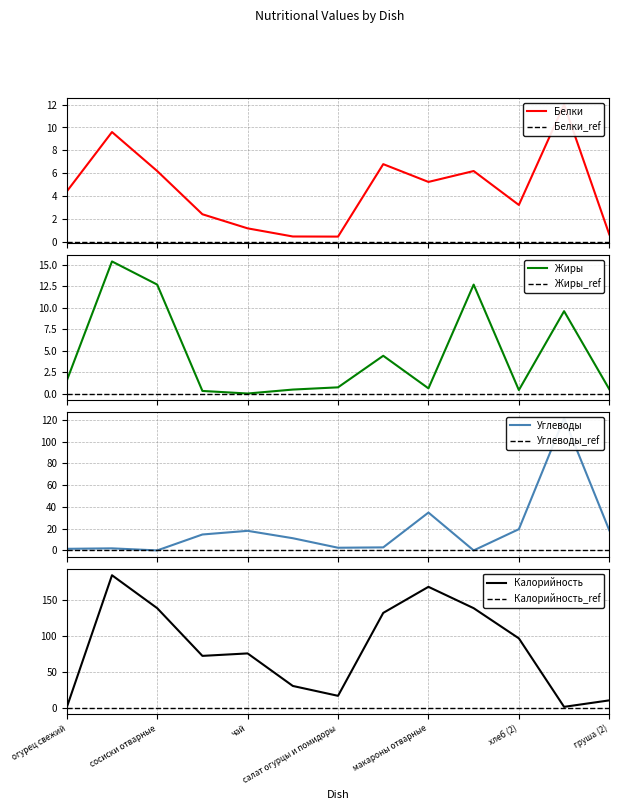

What is the label of the 6th point from the left?

груша